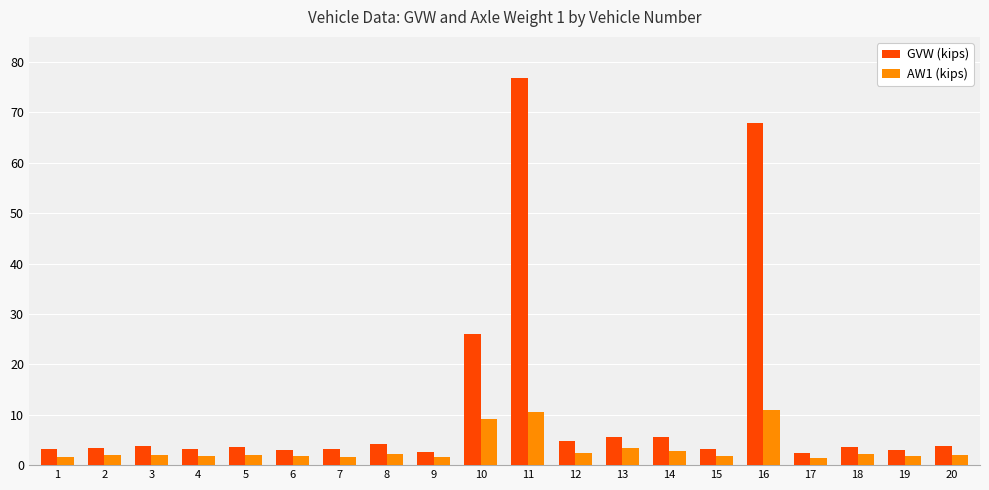

What is the spread (max minus min) of values at 3?

1.6